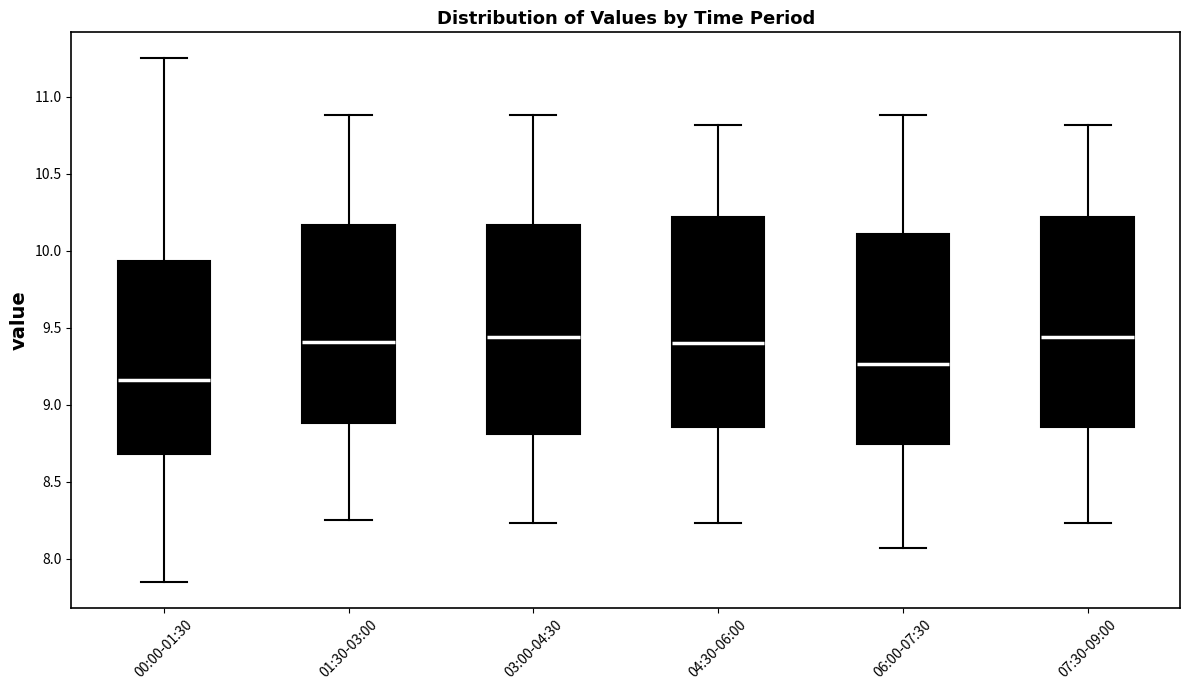

Where does the median line of the box for 03:00-04:30 sit on the y-axis? The values are not printed on the chart, so give them approximately, as read against the axis.

9.45